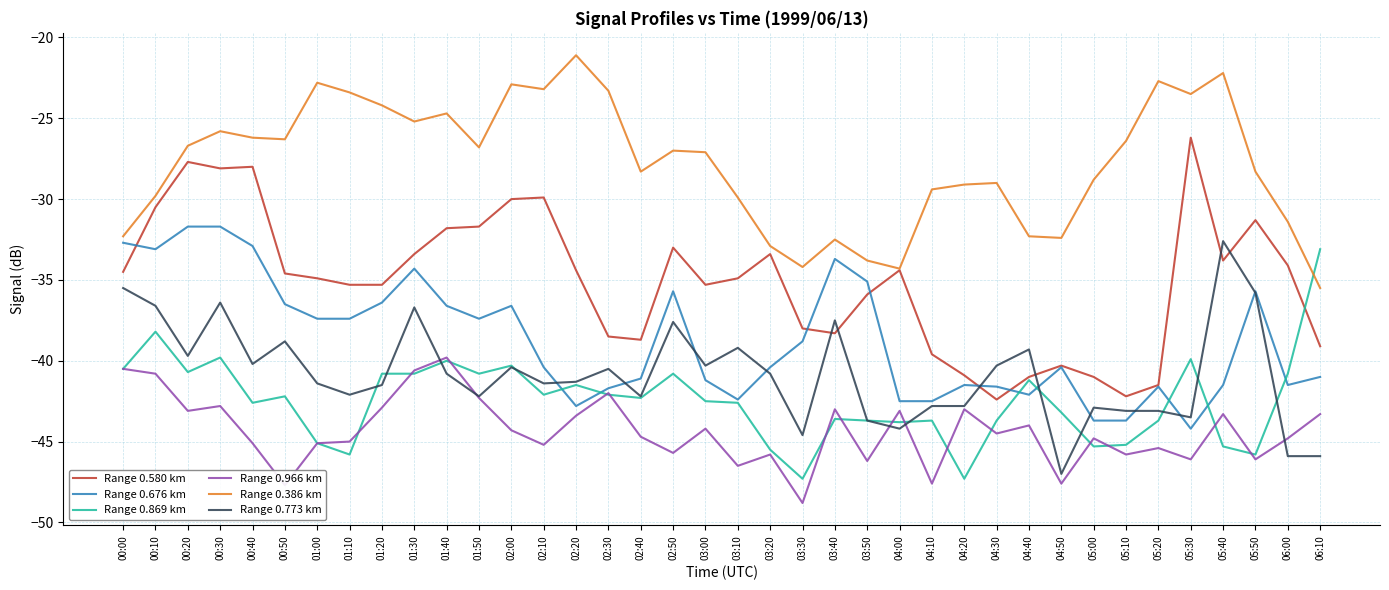

The Range 0.869 km series shows -43.7 at 04:10. True or false?

True